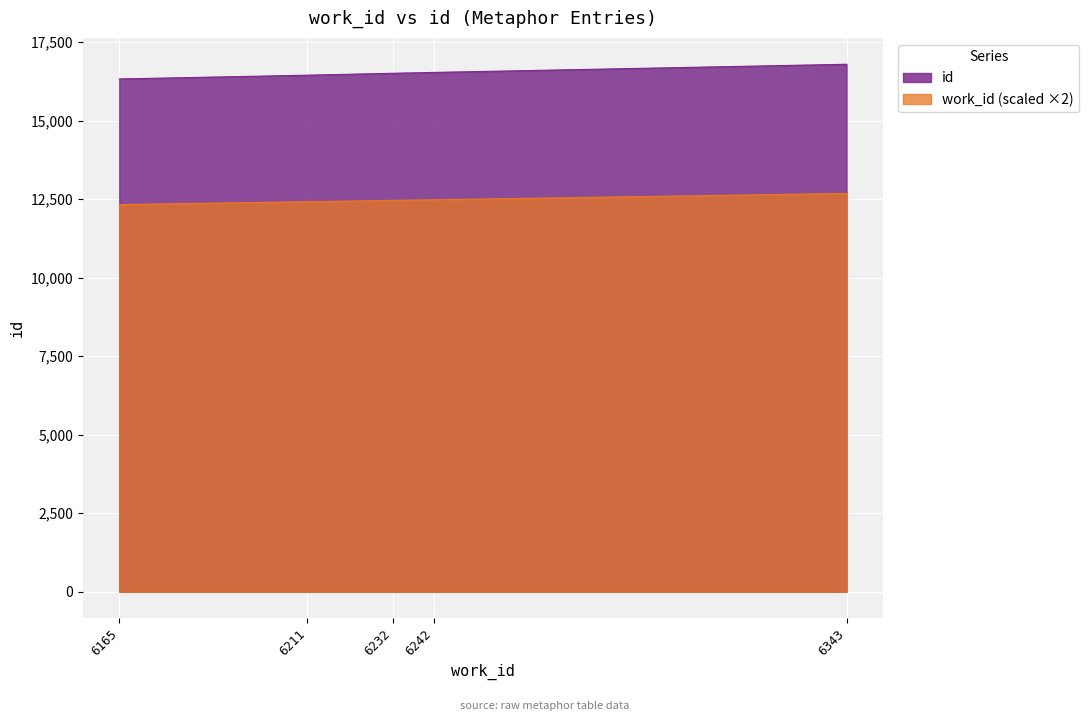

Is the value of work_id at 6242 greater than the value of id at 6232?

No